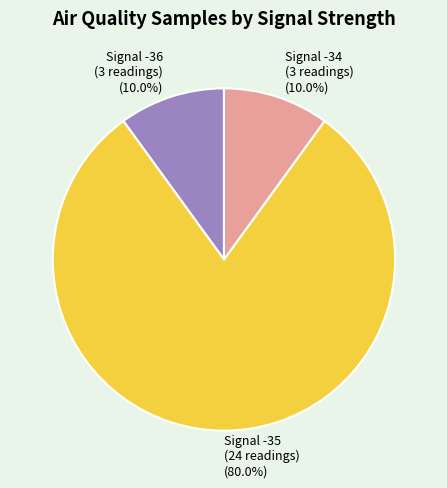

Which slice is the largest?

Signal -35